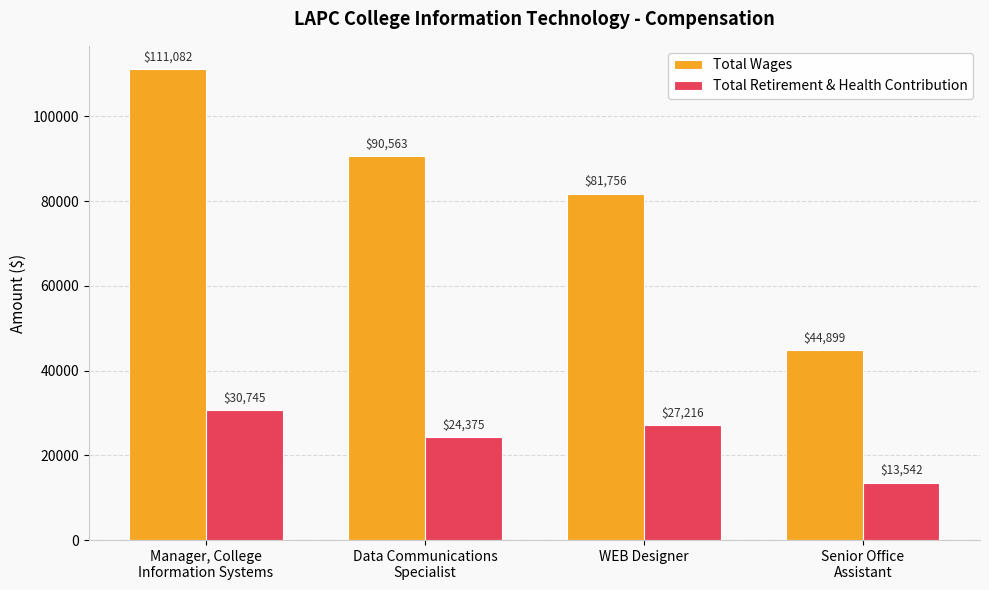

How many groups of bars are there?

4